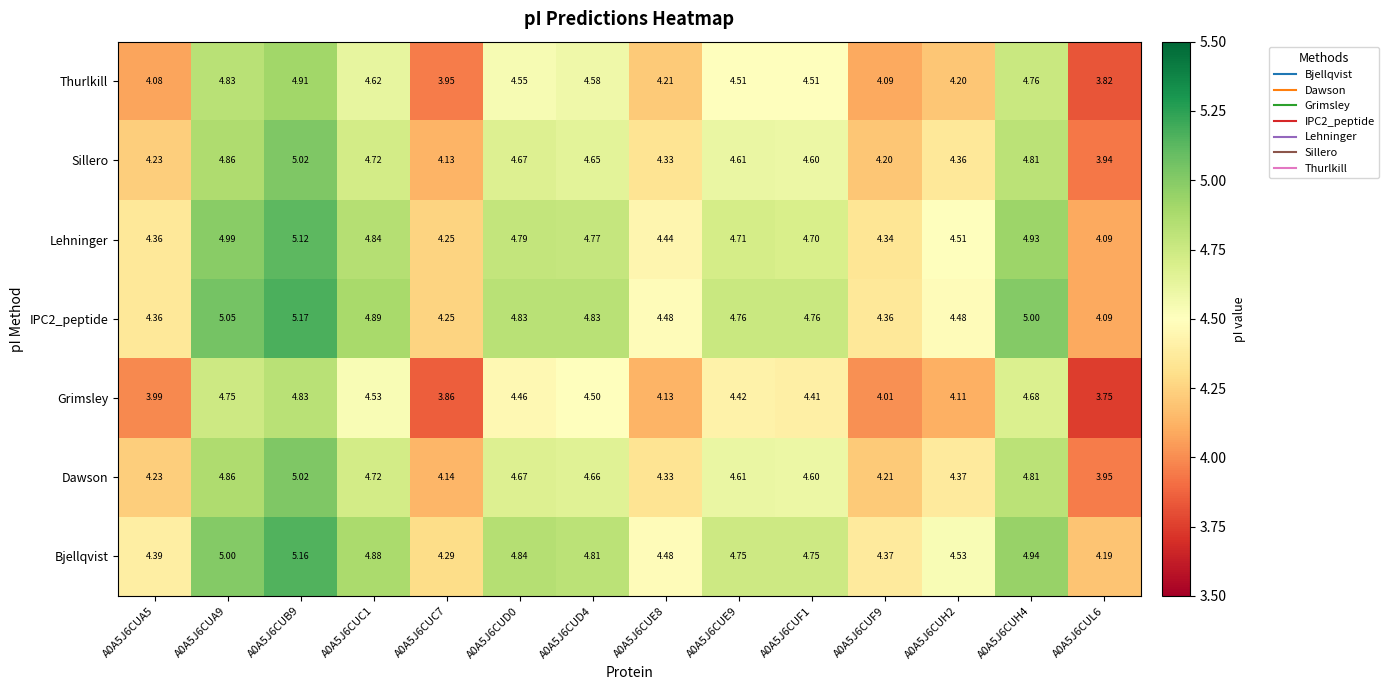

Is the value of Sillero at A0A5J6CUA9 greater than the value of Grimsley at A0A5J6CUF9?

Yes